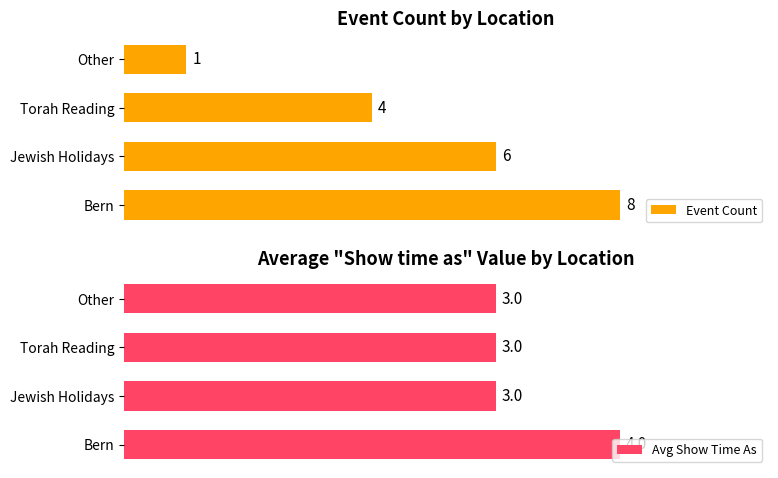

What is the total value across all series at 3?

4